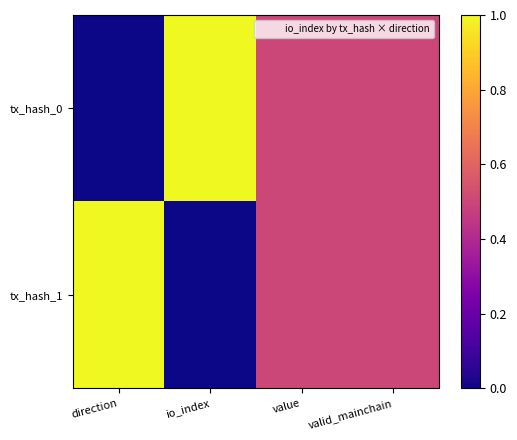

At which category does the chart reach its peak across all series?

io_index